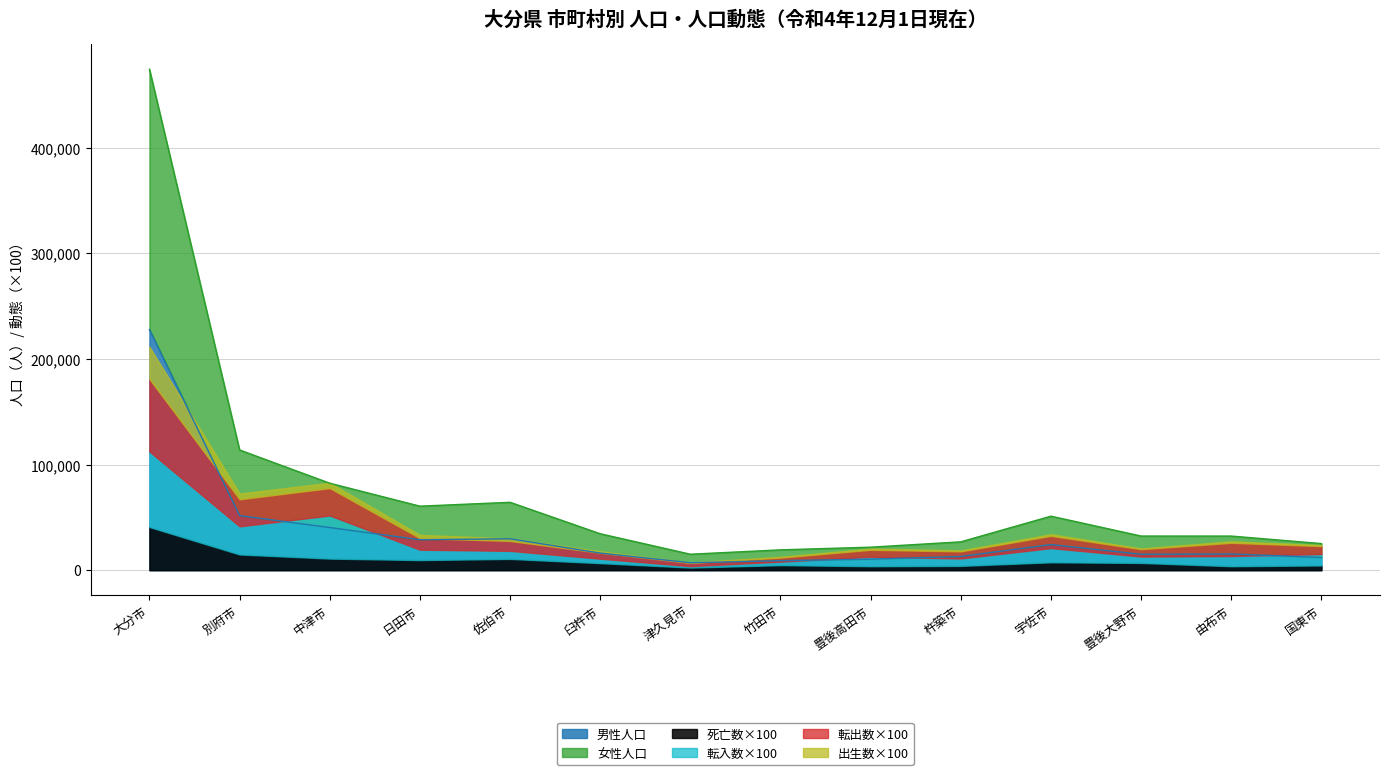

True or false: 転出数 and 女性人口 intersect in this chart.

False